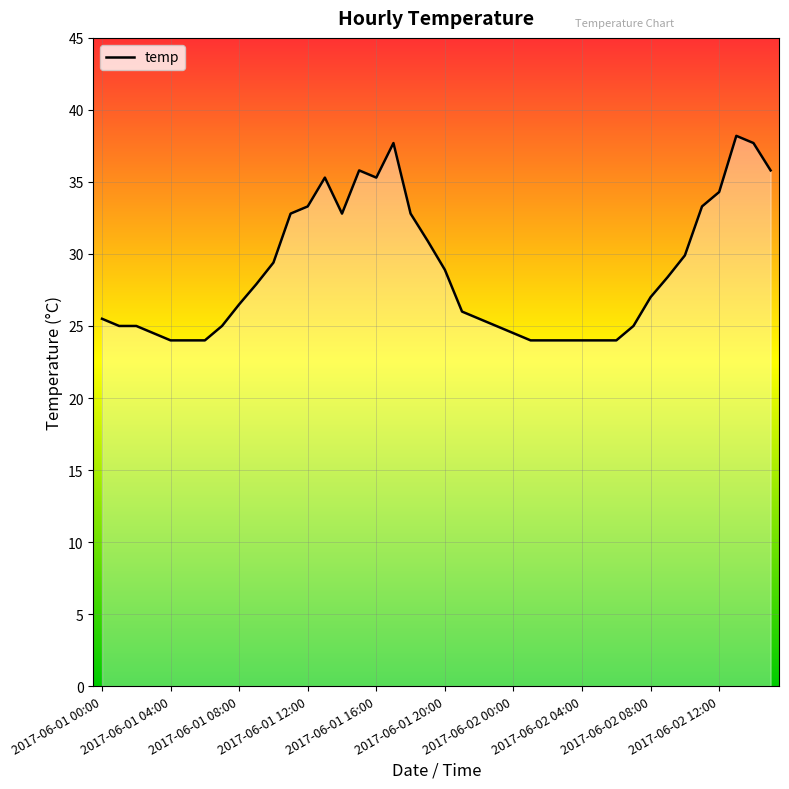

What is the maximum value shown in the chart?

38.2